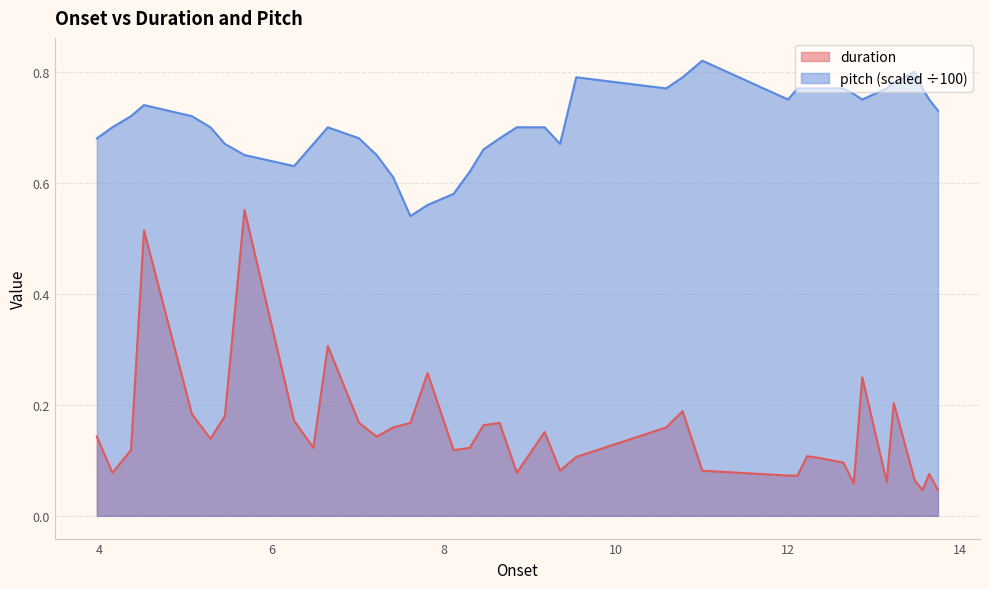

Rank the series by their maximum value, from highest to lowest.

pitch (scaled ÷100), duration